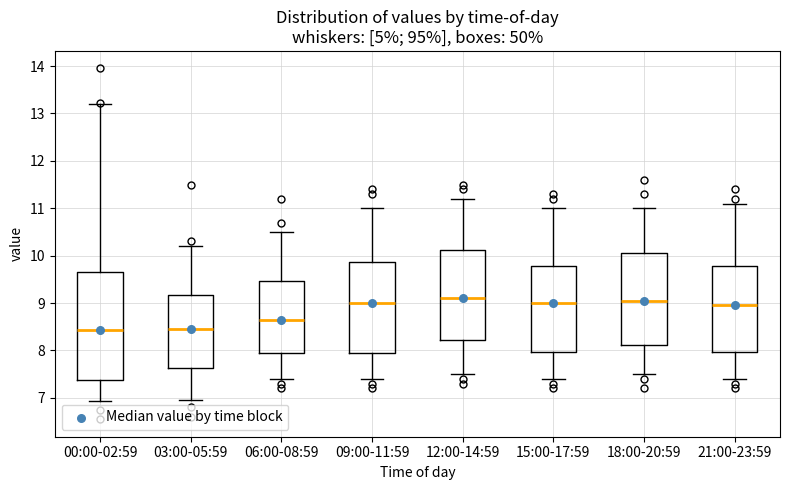

Reading left to right, transcribe this box plot: for each box, give where its median line is, the range the box spans, and where its two whiskers end, as read against the y-axis. The values are not printed on the chart, so give them approximately, as read against the axis.

00:00-02:59: median 8.4, box 7.4 to 9.7, whiskers 6.9 to 13.2
03:00-05:59: median 8.5, box 7.6 to 9.2, whiskers 7.0 to 10.2
06:00-08:59: median 8.7, box 8.0 to 9.5, whiskers 7.4 to 10.5
09:00-11:59: median 9.0, box 8.0 to 9.9, whiskers 7.4 to 11.0
12:00-14:59: median 9.1, box 8.2 to 10.1, whiskers 7.5 to 11.2
15:00-17:59: median 9.0, box 8.0 to 9.8, whiskers 7.4 to 11.0
18:00-20:59: median 9.1, box 8.1 to 10.1, whiskers 7.5 to 11.0
21:00-23:59: median 9.0, box 8.0 to 9.8, whiskers 7.4 to 11.1